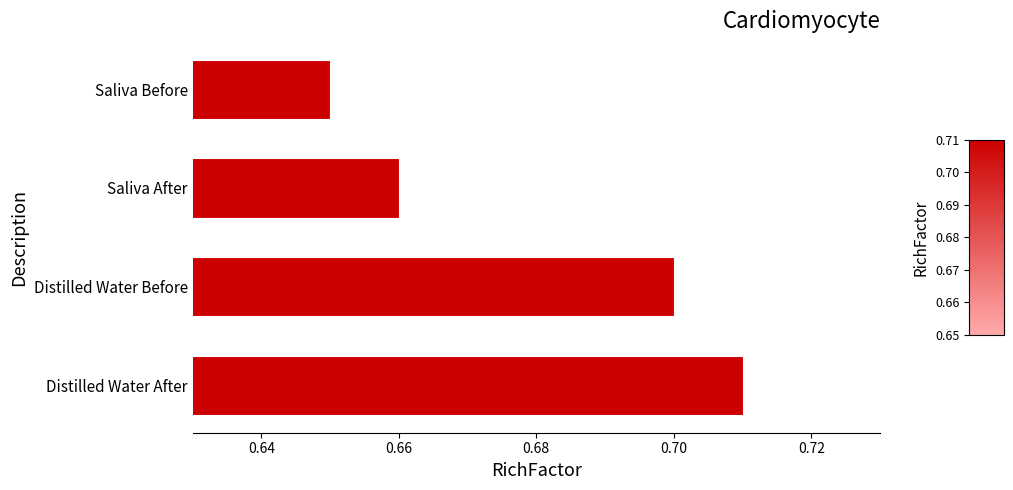

Are the bars grouped side by side (vs. stacked)?

No